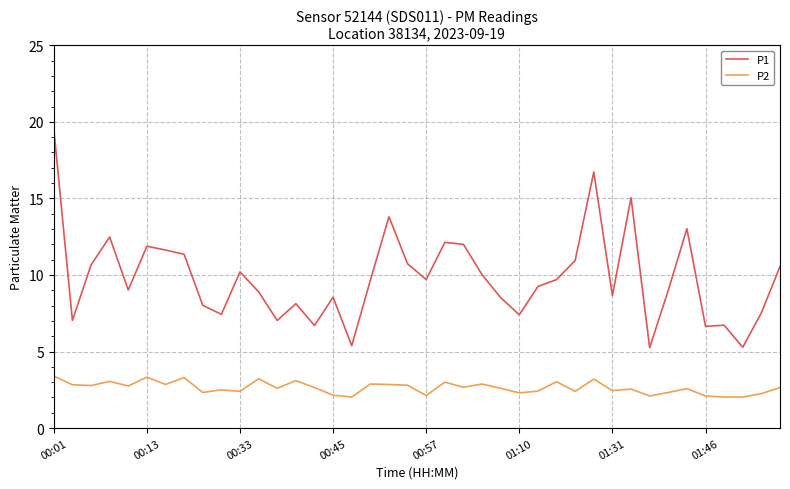

What is the smallest value displayed?

2.0